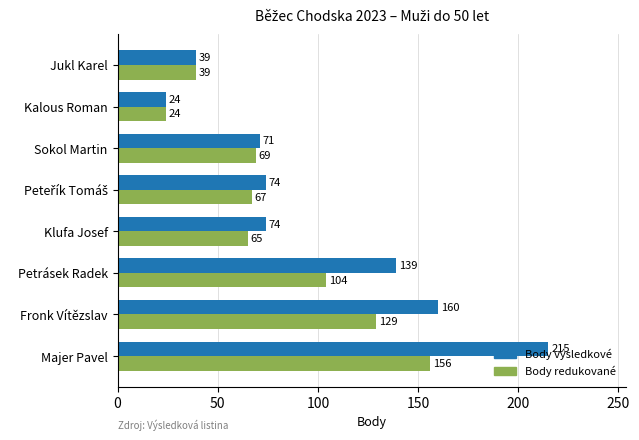

What is the difference between the maximum and minimum values in the Body výsledkové series?

191